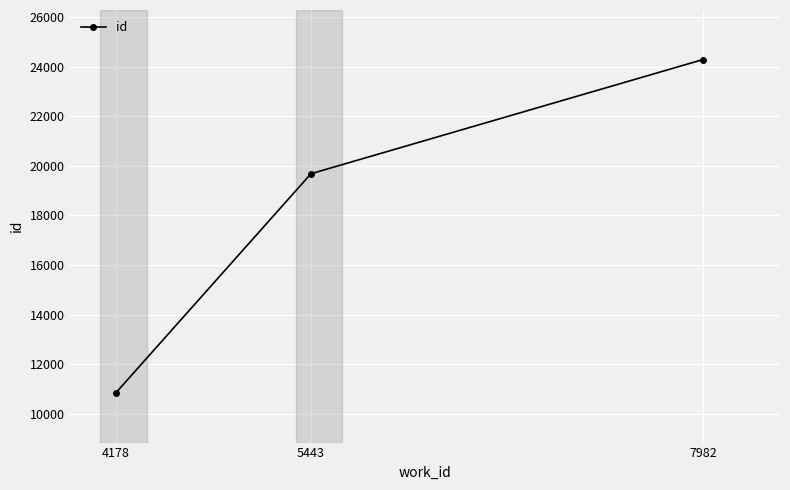

What is the average value?

18271